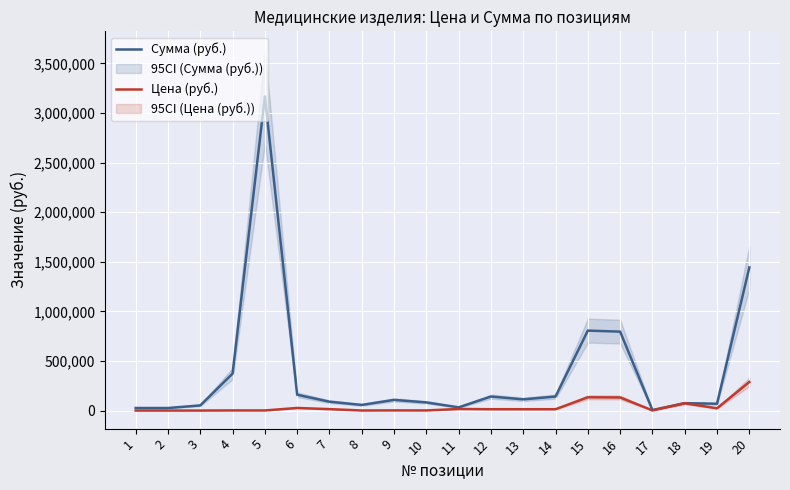

How many data points does each series have?

20